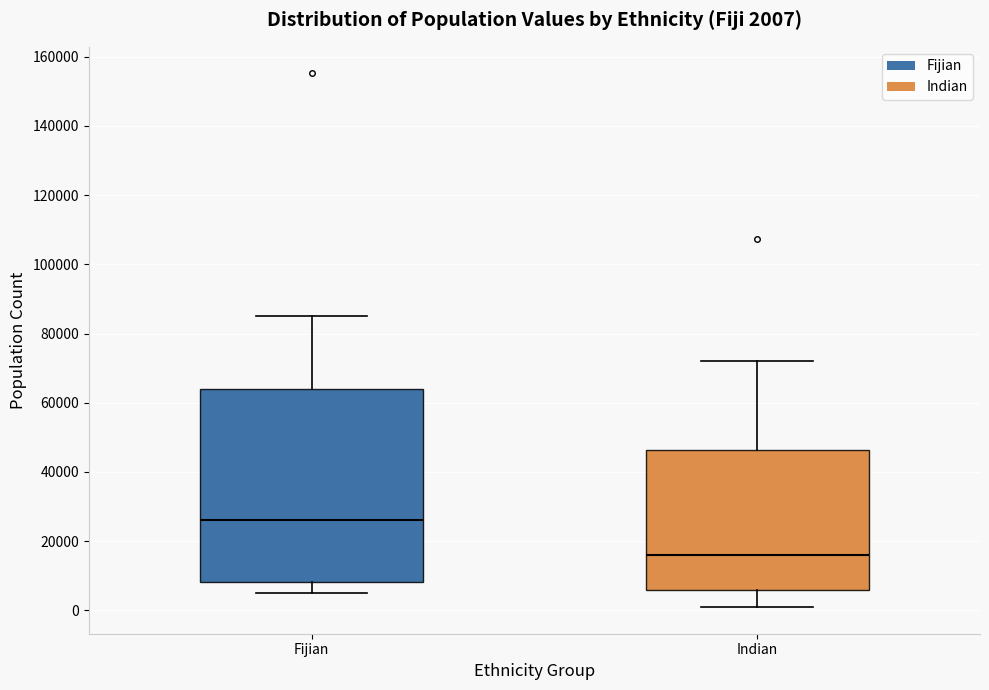

Which box is the tallest, from its lower edge to its upper edge?

Fijian